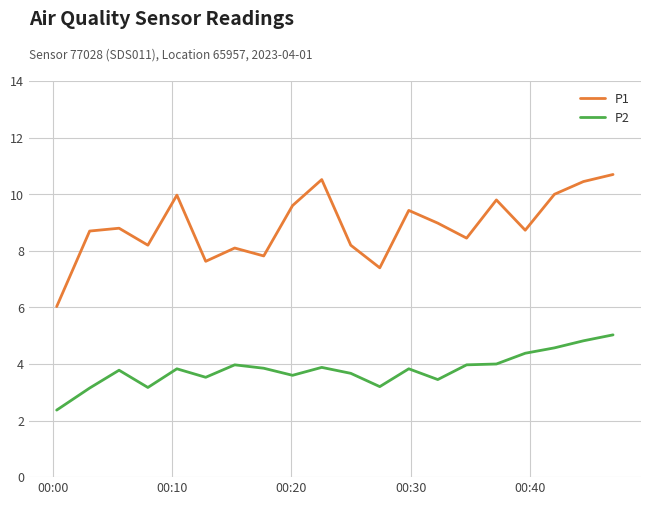

Which series has the widest spread of values?

P1